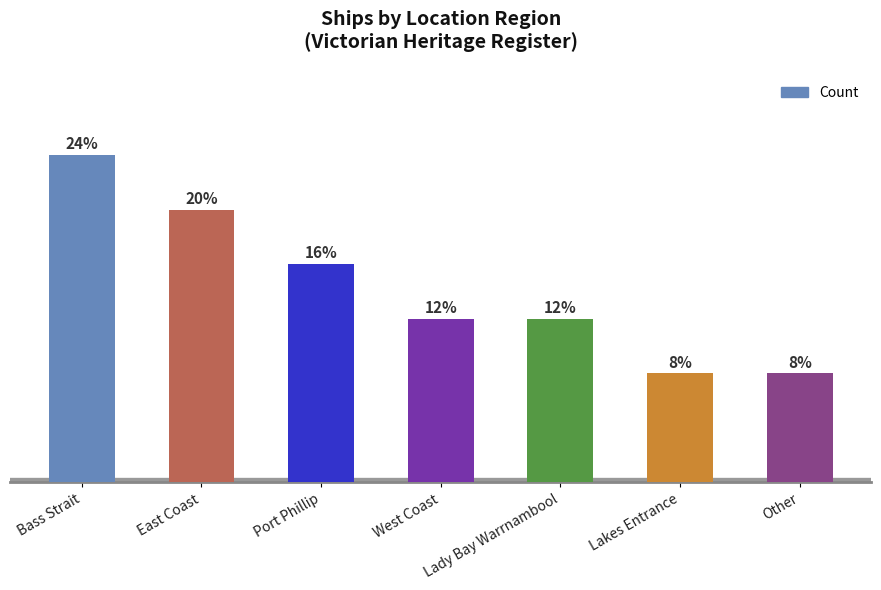

Reading left to right, what are all the values shown in this chart?

Bass Strait=6	East Coast=5	Port Phillip=4	West Coast=3	Lady Bay Warrnambool=3	Lakes Entrance=2	Other=2